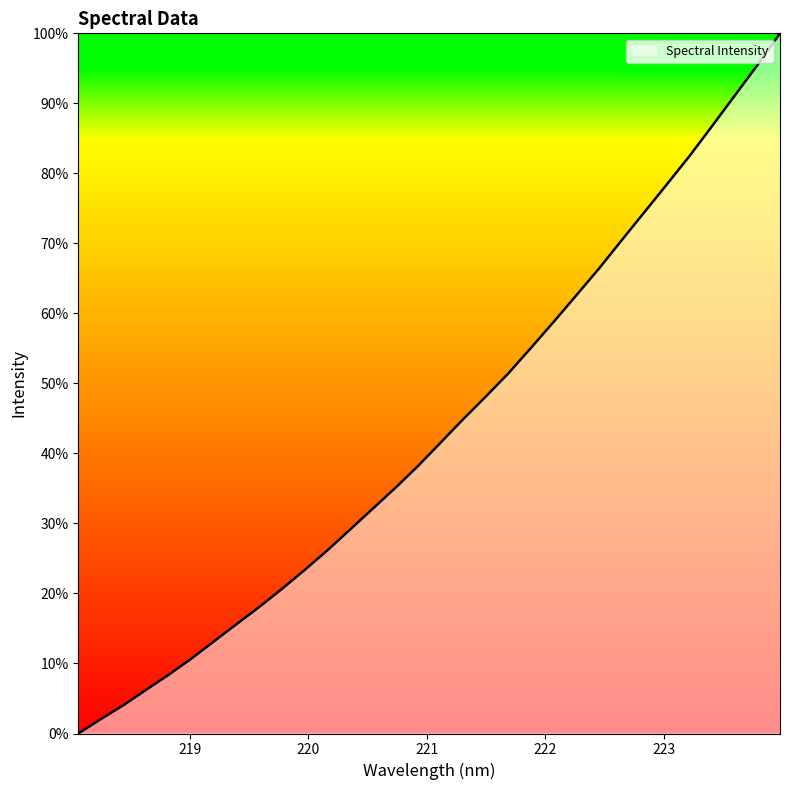

How many values exceed 41?

16